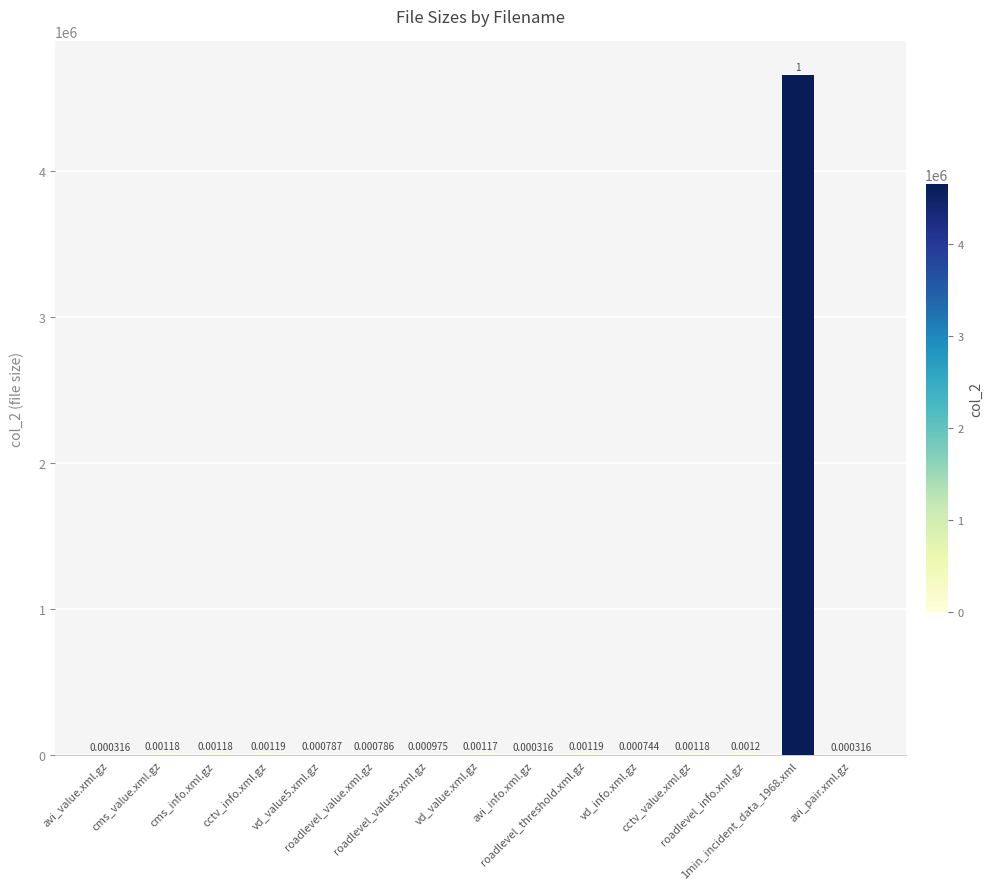

What is the label of the 5th bar from the left?

vd_value5.xml.gz